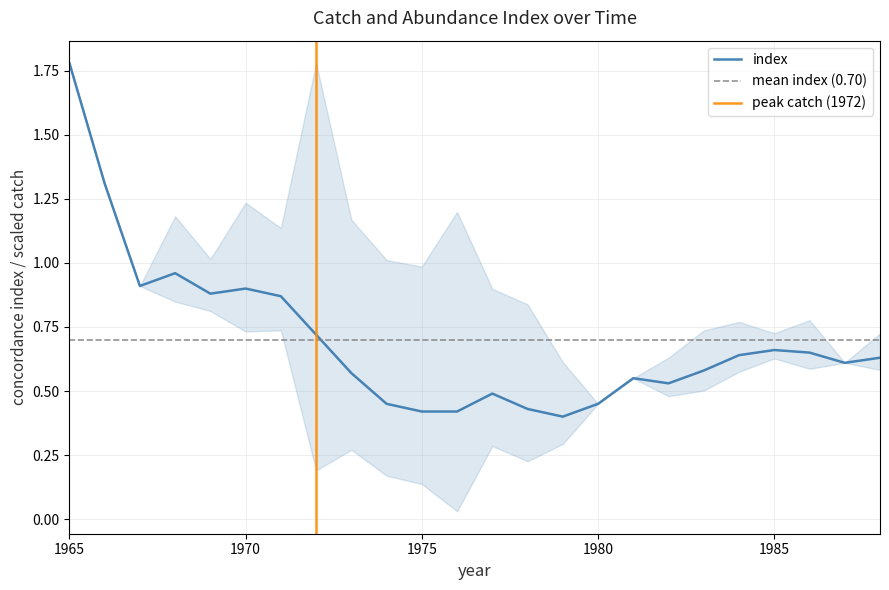

The value at 1972 is 0.7. True or false?

True